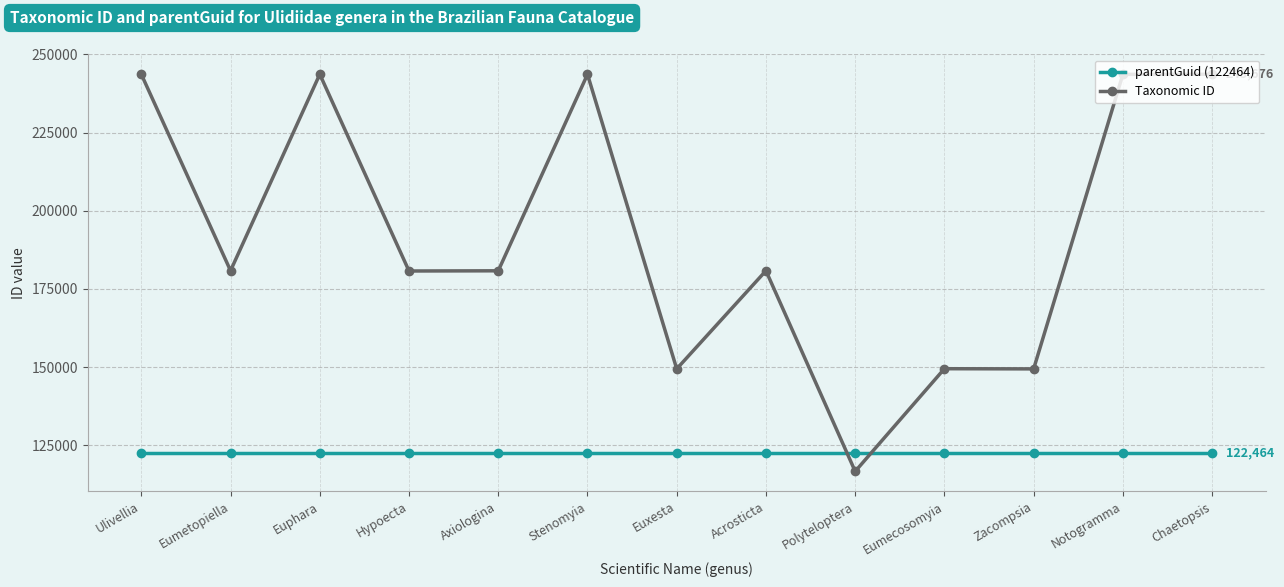

Rank the series by their average value, from lowest to highest.

parentGuid (122464), Taxonomic ID